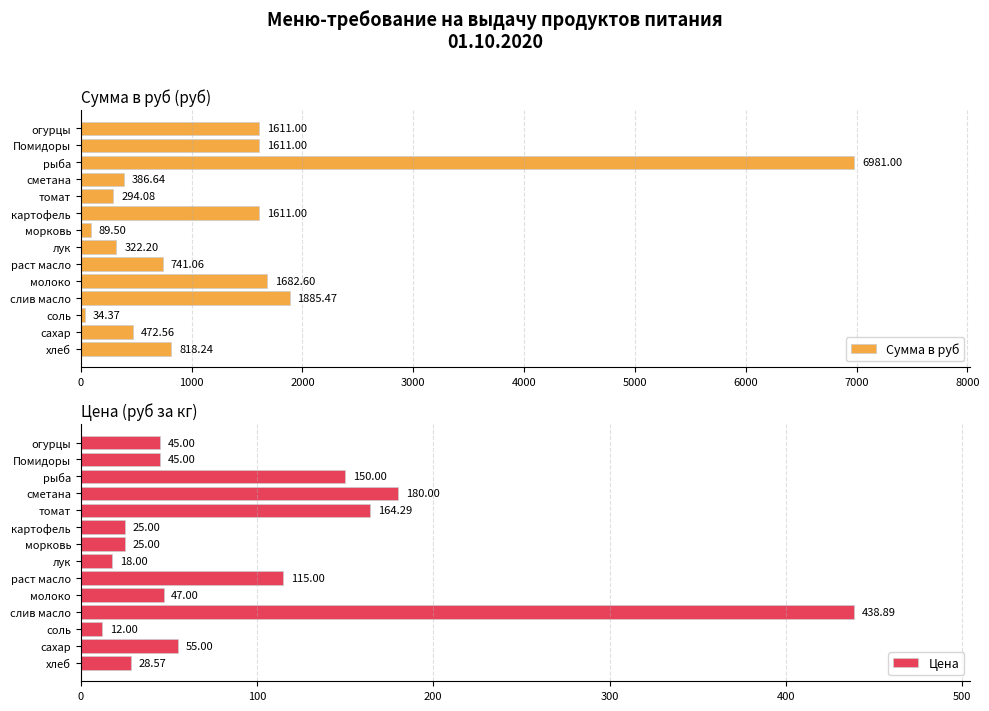

How many data points in Сумма в руб are above 818?

7